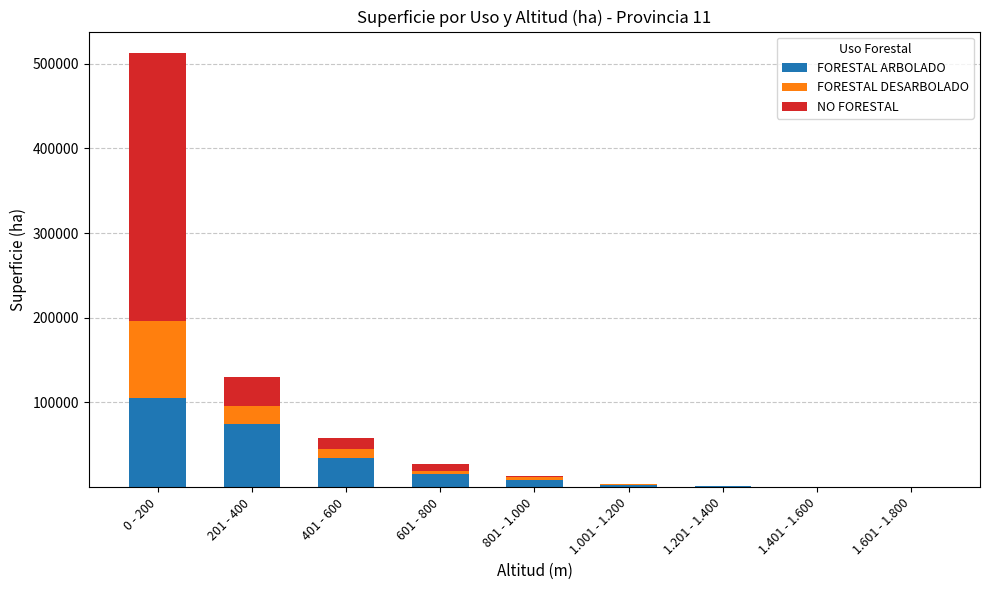

Are the bars horizontal?

No